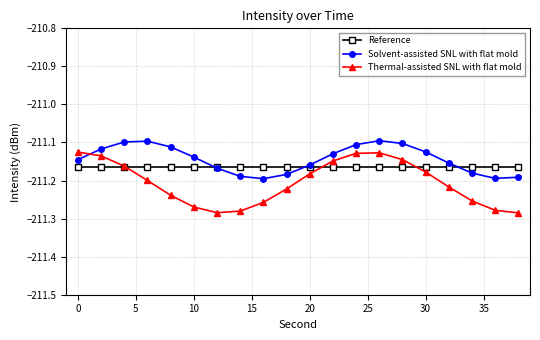

Rank the series by their maximum value, from highest to lowest.

Solvent-assisted SNL with flat mold, Thermal-assisted SNL with flat mold, Reference